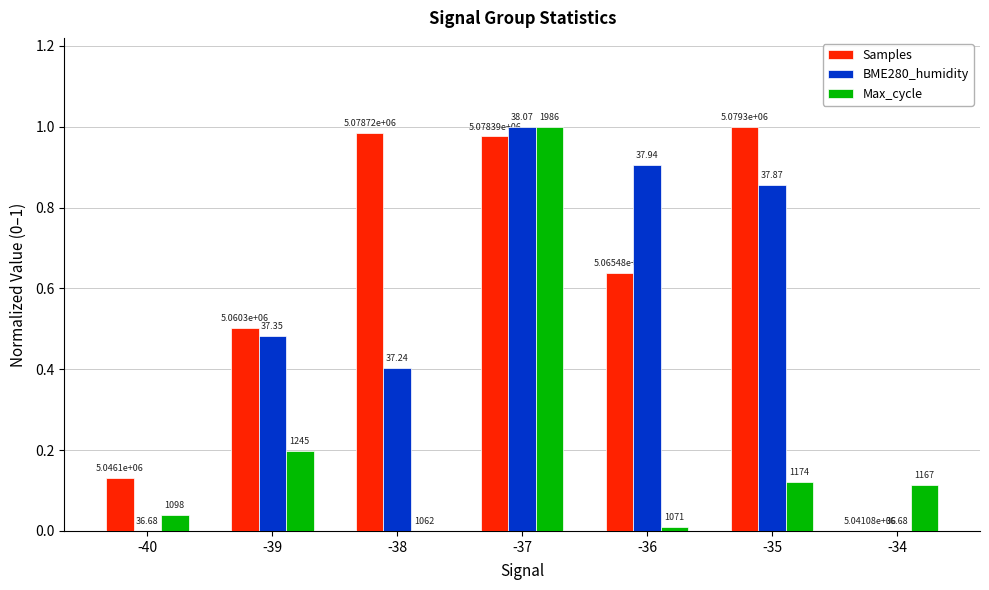

Reading right to left, transcribe all the data shown in this chart.

Samples: 0.0	1.0	0.6	1.0	1.0	0.5	0.1
BME280_humidity: 0.0	0.9	0.9	1.0	0.4	0.5	0.0
Max_cycle: 0.1	0.1	0.0	1.0	0.0	0.2	0.0